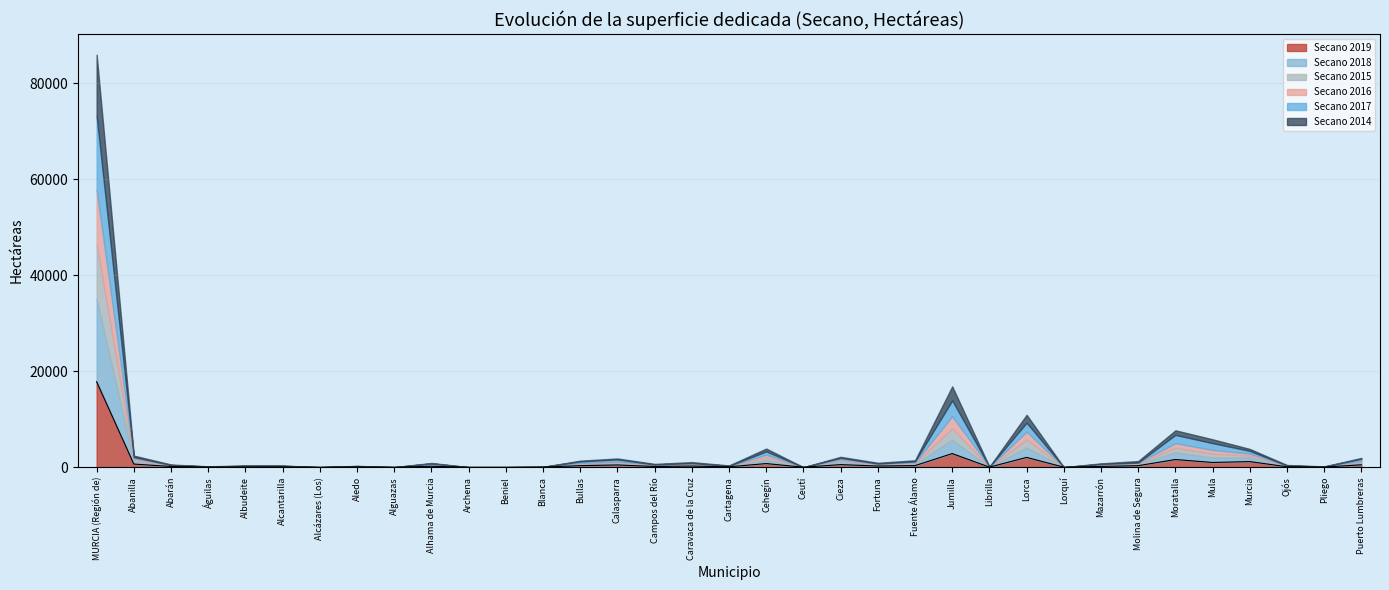

Reading left to right, what are all the values shown in this chart?

Secano 2019: MURCIA (Región de)=17811	Abanilla=659	Abarán=151	Águilas=31	Albudeite=46	Alcantarilla=61	Alcázares (Los)=1	Aledo=65	Alguazas=3	Alhama de Murcia=197	Archena=2	Beniel=2	Blanca=24	Bullas=328	Calasparra=471	Campos del Río=149	Caravaca de la Cruz=238	Cartagena=86	Cehegín=762	Ceutí=2	Cieza=544	Fortuna=249	Fuente Álamo=333	Jumilla=2845	Librilla=17	Lorca=2048	Lorquí=6	Mazarrón=168	Molina de Segura=323	Moratalla=1602	Mula=990	Murcia=1177	Ojós=89	Pliego=32	Puerto Lumbreras=505
Secano 2018: MURCIA (Región de)=17211	Abanilla=595	Abarán=104	Águilas=31	Albudeite=45	Alcantarilla=48	Alcázares (Los)=1	Aledo=70	Alguazas=1	Alhama de Murcia=196	Archena=1	Beniel=0	Blanca=16	Bullas=310	Calasparra=342	Campos del Río=140	Caravaca de la Cruz=156	Cartagena=86	Cehegín=724	Ceutí=1	Cieza=670	Fortuna=191	Fuente Álamo=333	Jumilla=2886	Librilla=18	Lorca=2062	Lorquí=3	Mazarrón=151	Molina de Segura=289	Moratalla=1517	Mula=1027	Murcia=845	Ojós=87	Pliego=28	Puerto Lumbreras=505
Secano 2015: MURCIA (Región de)=11411	Abanilla=302	Abarán=95	Águilas=33	Albudeite=80	Alcantarilla=61	Alcázares (Los)=1	Aledo=35	Alguazas=3	Alhama de Murcia=99	Archena=2	Beniel=2	Blanca=14	Bullas=133	Calasparra=192	Campos del Río=122	Caravaca de la Cruz=156	Cartagena=37	Cehegín=562	Ceutí=0	Cieza=216	Fortuna=130	Fuente Álamo=241	Jumilla=2365	Librilla=20	Lorca=1654	Lorquí=0	Mazarrón=120	Molina de Segura=160	Moratalla=944	Mula=796	Murcia=415	Ojós=71	Pliego=28	Puerto Lumbreras=174
Secano 2016: MURCIA (Región de)=11398	Abanilla=302	Abarán=95	Águilas=33	Albudeite=80	Alcantarilla=61	Alcázares (Los)=1	Aledo=35	Alguazas=3	Alhama de Murcia=99	Archena=2	Beniel=2	Blanca=14	Bullas=133	Calasparra=192	Campos del Río=122	Caravaca de la Cruz=156	Cartagena=13	Cehegín=562	Ceutí=0	Cieza=216	Fortuna=130	Fuente Álamo=100	Jumilla=2526	Librilla=20	Lorca=1654	Lorquí=0	Mazarrón=120	Molina de Segura=160	Moratalla=944	Mula=796	Murcia=406	Ojós=71	Pliego=28	Puerto Lumbreras=174
Secano 2017: MURCIA (Región de)=15334	Abanilla=262	Abarán=24	Águilas=23	Albudeite=33	Alcantarilla=61	Alcázares (Los)=3	Aledo=39	Alguazas=2	Alhama de Murcia=197	Archena=2	Beniel=2	Blanca=3	Bullas=309	Calasparra=432	Campos del Río=38	Caravaca de la Cruz=162	Cartagena=64	Cehegín=688	Ceutí=2	Cieza=302	Fortuna=61	Fuente Álamo=221	Jumilla=3291	Librilla=9	Lorca=1845	Lorquí=2	Mazarrón=121	Molina de Segura=34	Moratalla=1729	Mula=1408	Murcia=561	Ojós=29	Pliego=21	Puerto Lumbreras=407
Secano 2014: MURCIA (Región de)=12752	Abanilla=302	Abarán=95	Águilas=33	Albudeite=80	Alcantarilla=57	Alcázares (Los)=1	Aledo=35	Alguazas=6	Alhama de Murcia=99	Archena=2	Beniel=4	Blanca=14	Bullas=153	Calasparra=192	Campos del Río=122	Caravaca de la Cruz=196	Cartagena=85	Cehegín=584	Ceutí=0	Cieza=216	Fortuna=162	Fuente Álamo=213	Jumilla=2920	Librilla=20	Lorca=1654	Lorquí=0	Mazarrón=120	Molina de Segura=320	Moratalla=944	Mula=796	Murcia=401	Ojós=117	Pliego=28	Puerto Lumbreras=174